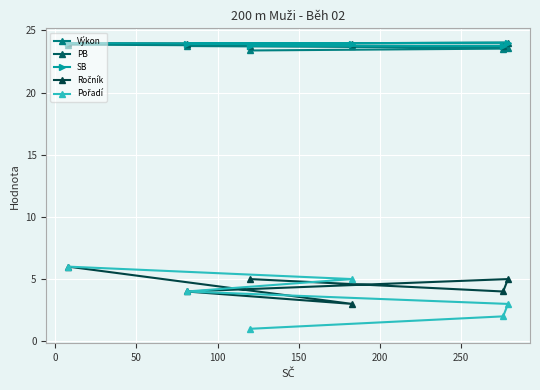

How many lines are shown in the chart?

5